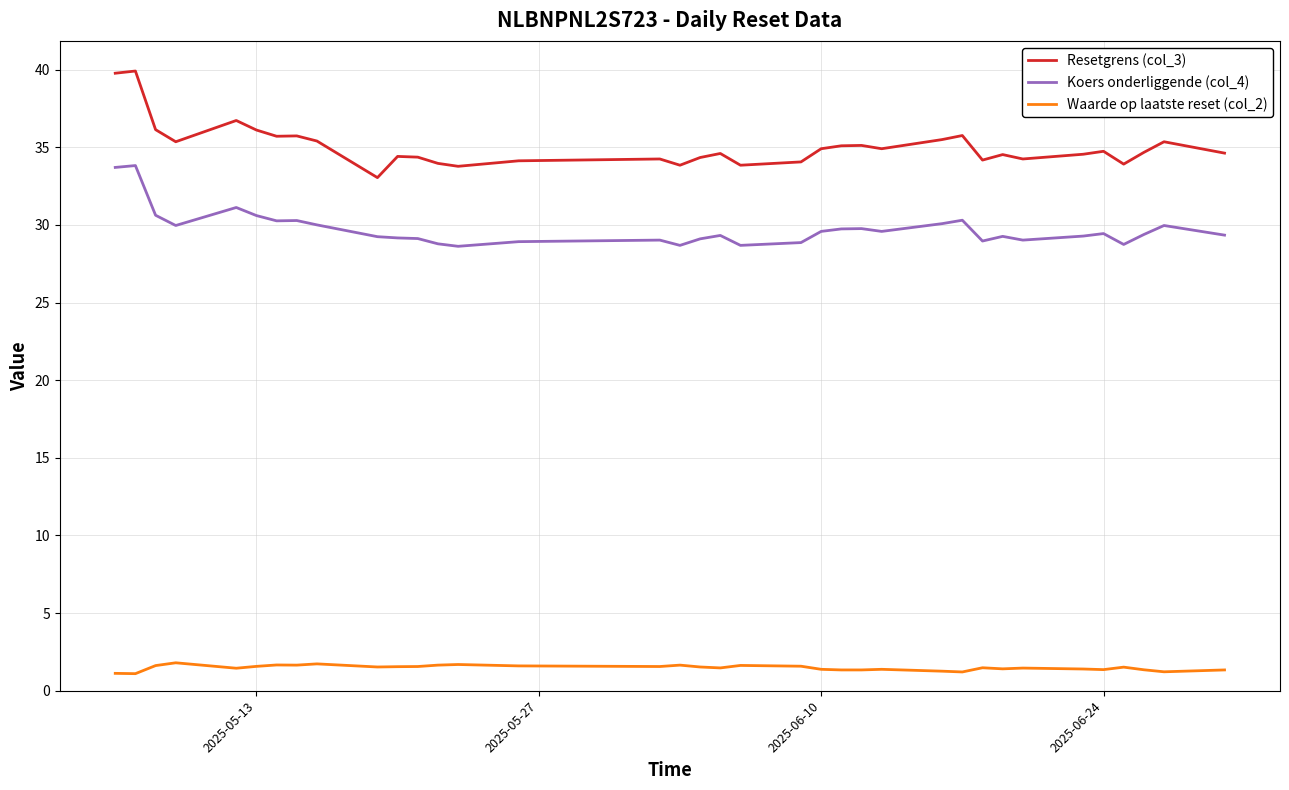

Rank the series by their average value, from highest to lowest.

Resetgrens (col_3), Koers onderliggende (col_4), Waarde op laatste reset (col_2)